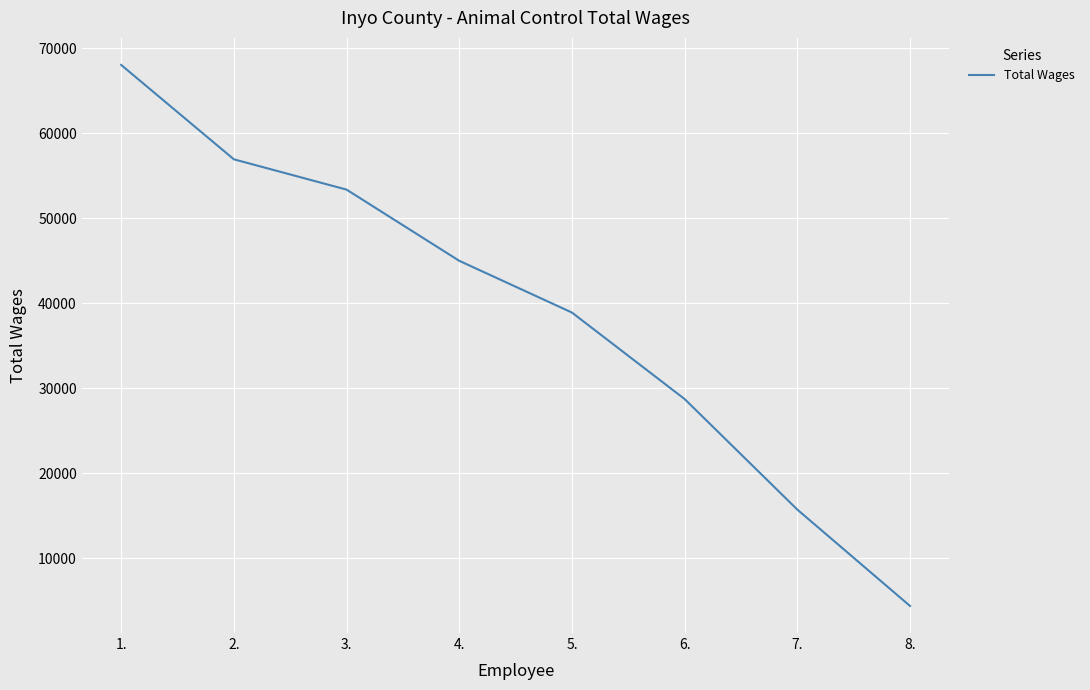

Reading left to right, list all the values displayed in this chart.

68060	56957	53391	45015	38926	28749	15742	4403